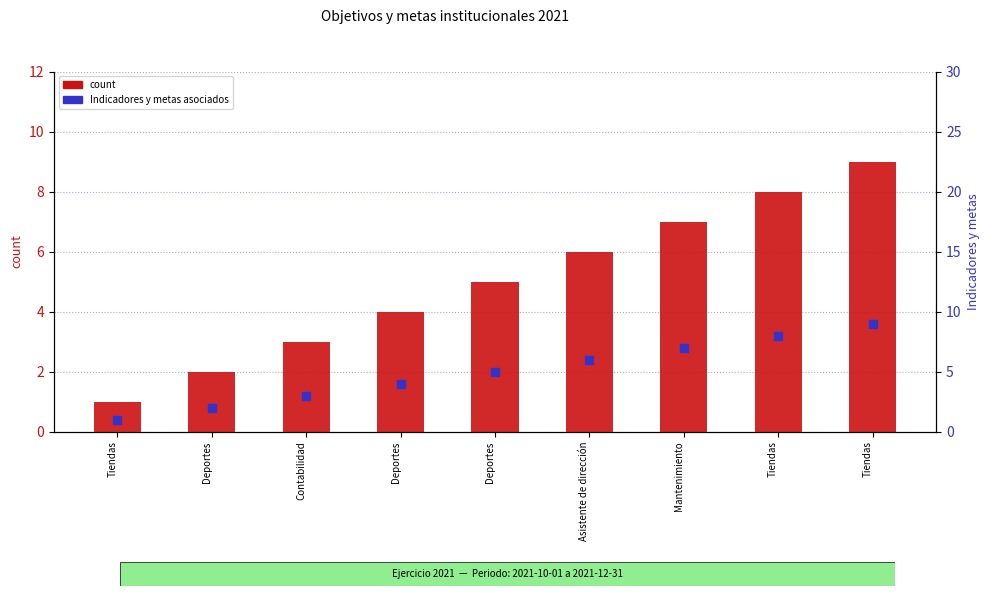

Is the value of count at Deportes greater than the value of Indicadores y metas asociados at Mantenimiento?

No